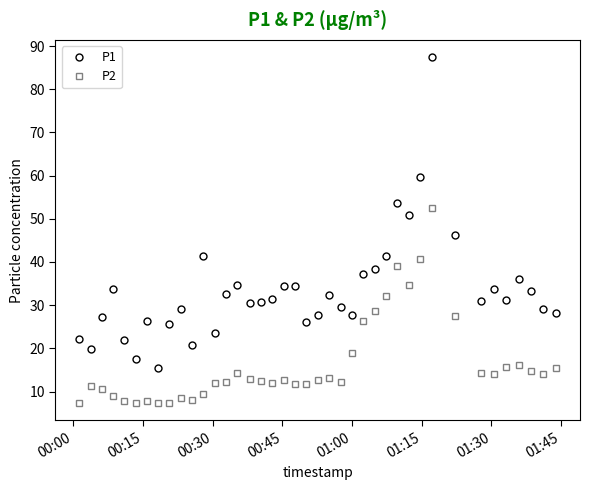

What is the maximum value shown in the chart?

87.4